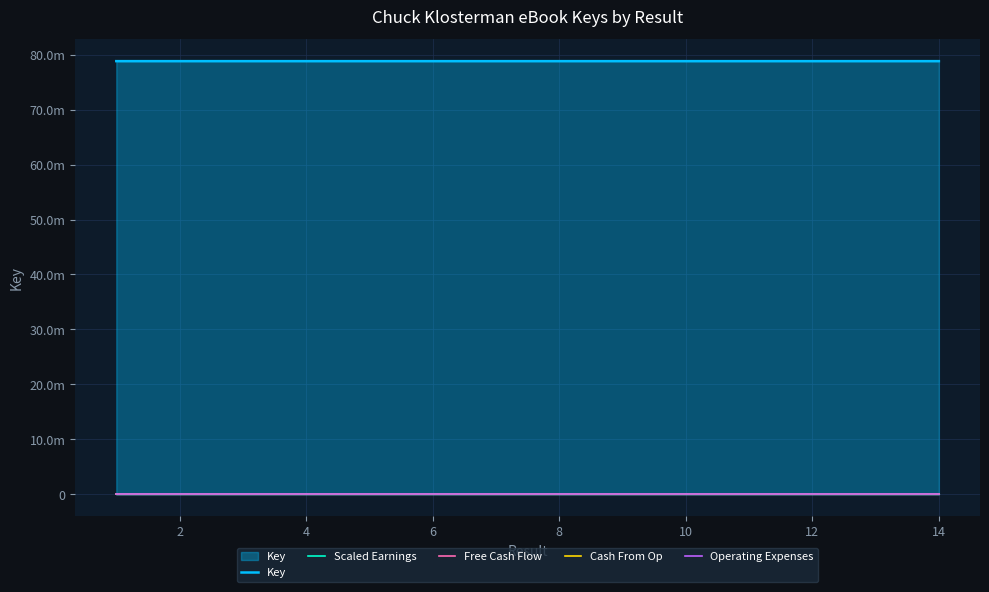

What are all the series names shown in the legend?

Key, Scaled Earnings, Free Cash Flow, Cash From Op, Operating Expenses